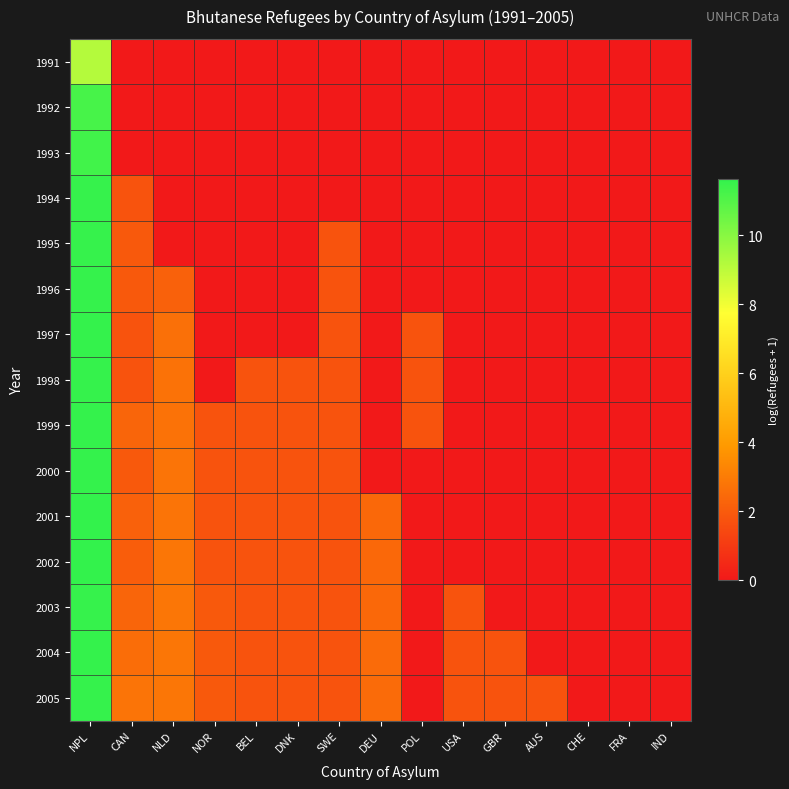

The value of 1991 at DNK is 3.5. True or false?

False